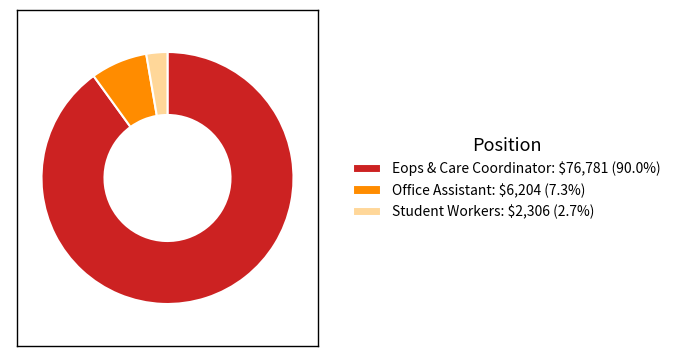

Which category accounts for the majority?

Eops & Care Coordinator